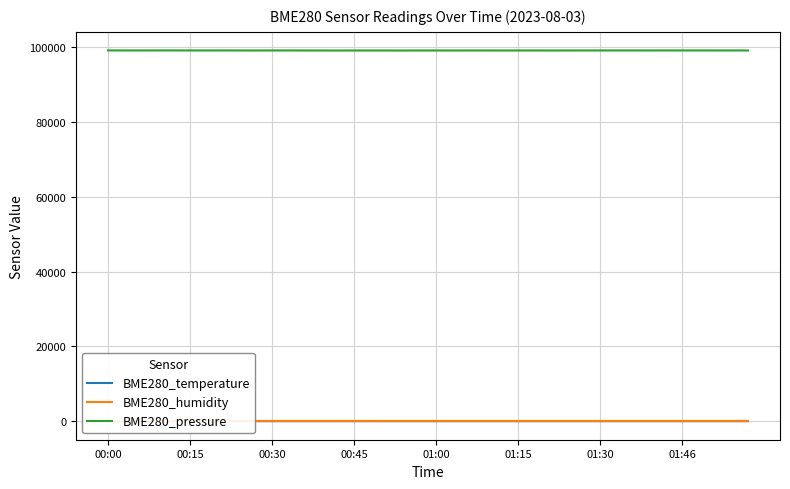

Which series has the largest total across all categories?

BME280_pressure